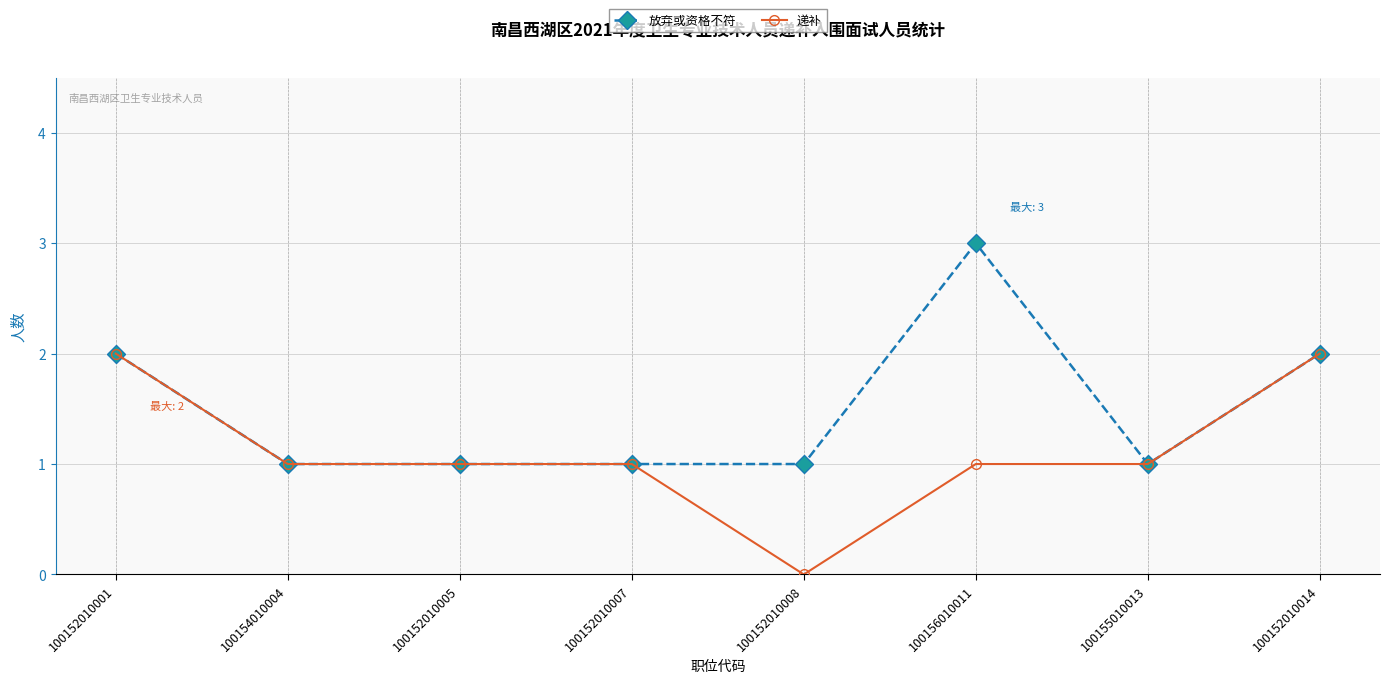

What position from the right is 100152010008?

4